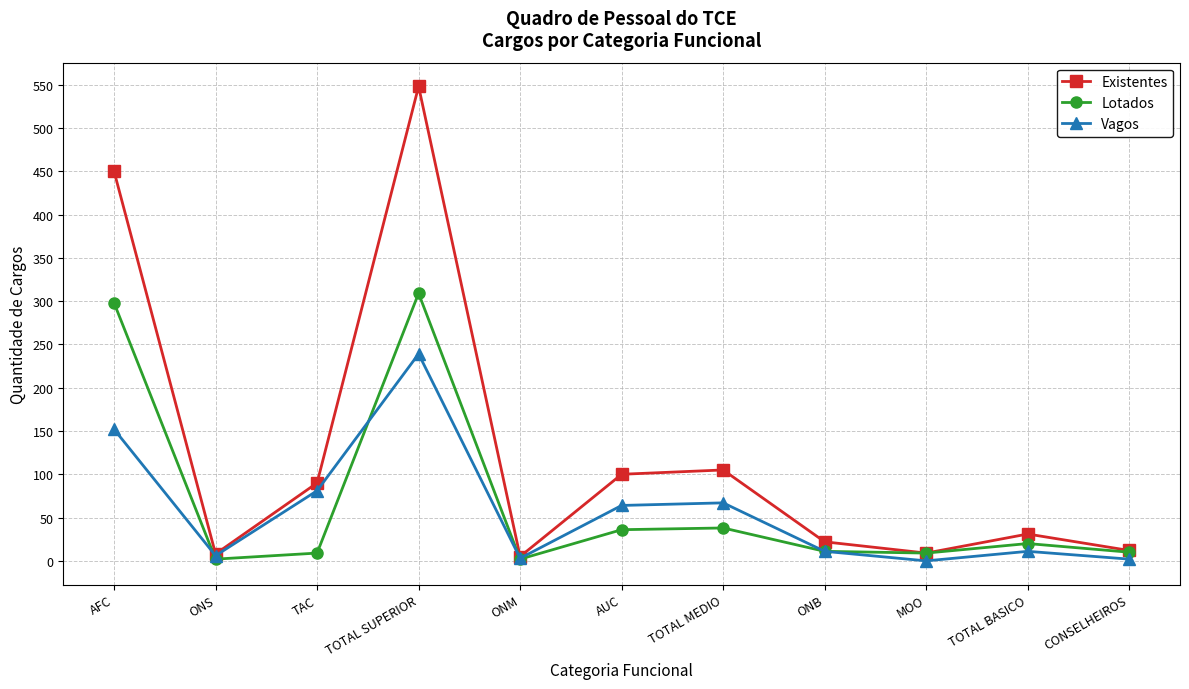

Rank the series at TOTAL SUPERIOR from lowest to highest value.

Vagos, Lotados, Existentes